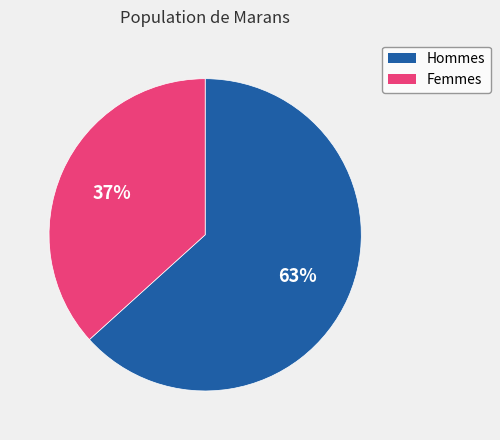

To the nearest percent, what is the average slice percentage?

50%